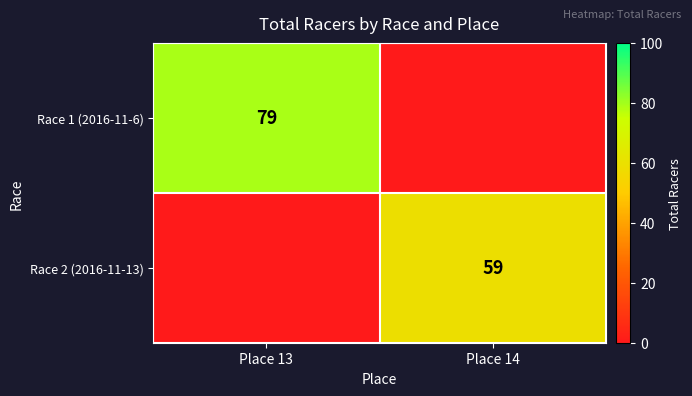

True or false: Race 1 (2016-11-6) has a value of 79 at Place 13.

True